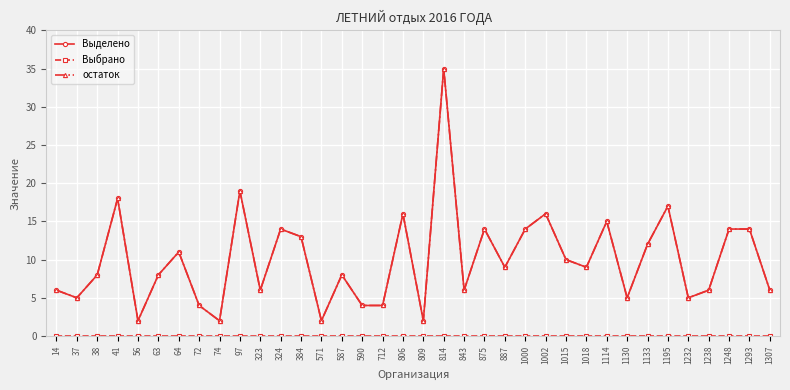

Reading left to right, what are all the values shown in this chart?

Выделено: 6	5	8	18	2	8	11	4	2	19	6	14	13	2	8	4	4	16	2	35	6	14	9	14	16	10	9	15	5	12	17	5	6	14	14	6
Выбрано: 0	0	0	0	0	0	0	0	0	0	0	0	0	0	0	0	0	0	0	0	0	0	0	0	0	0	0	0	0	0	0	0	0	0	0	0
остаток: 6	5	8	18	2	8	11	4	2	19	6	14	13	2	8	4	4	16	2	35	6	14	9	14	16	10	9	15	5	12	17	5	6	14	14	6